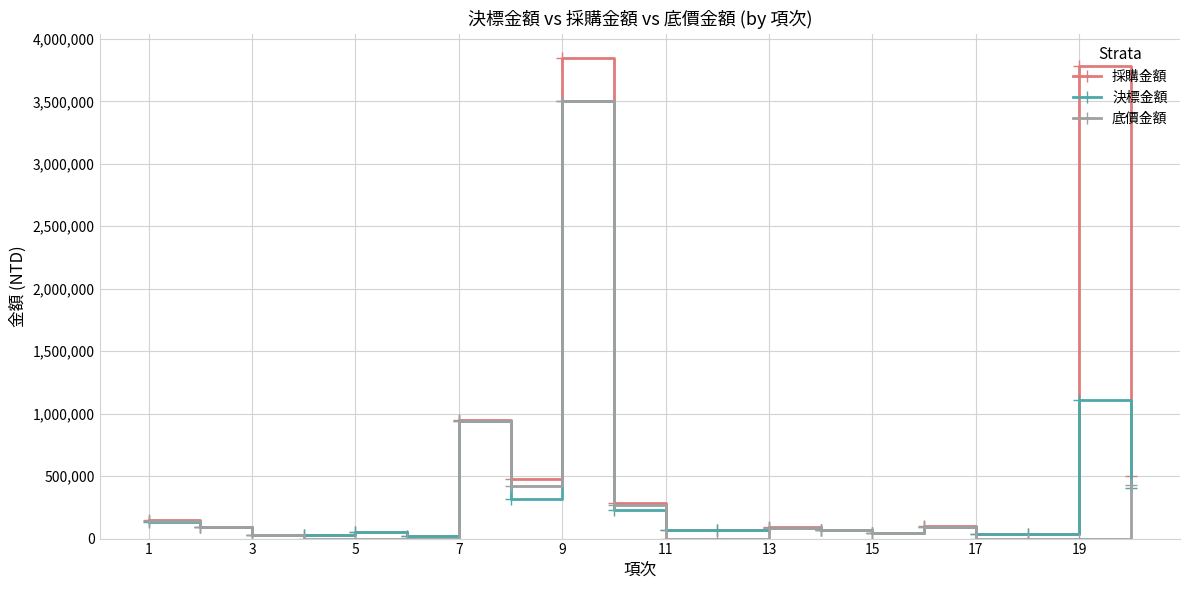

What are all the series names shown in the legend?

採購金額, 決標金額, 底價金額